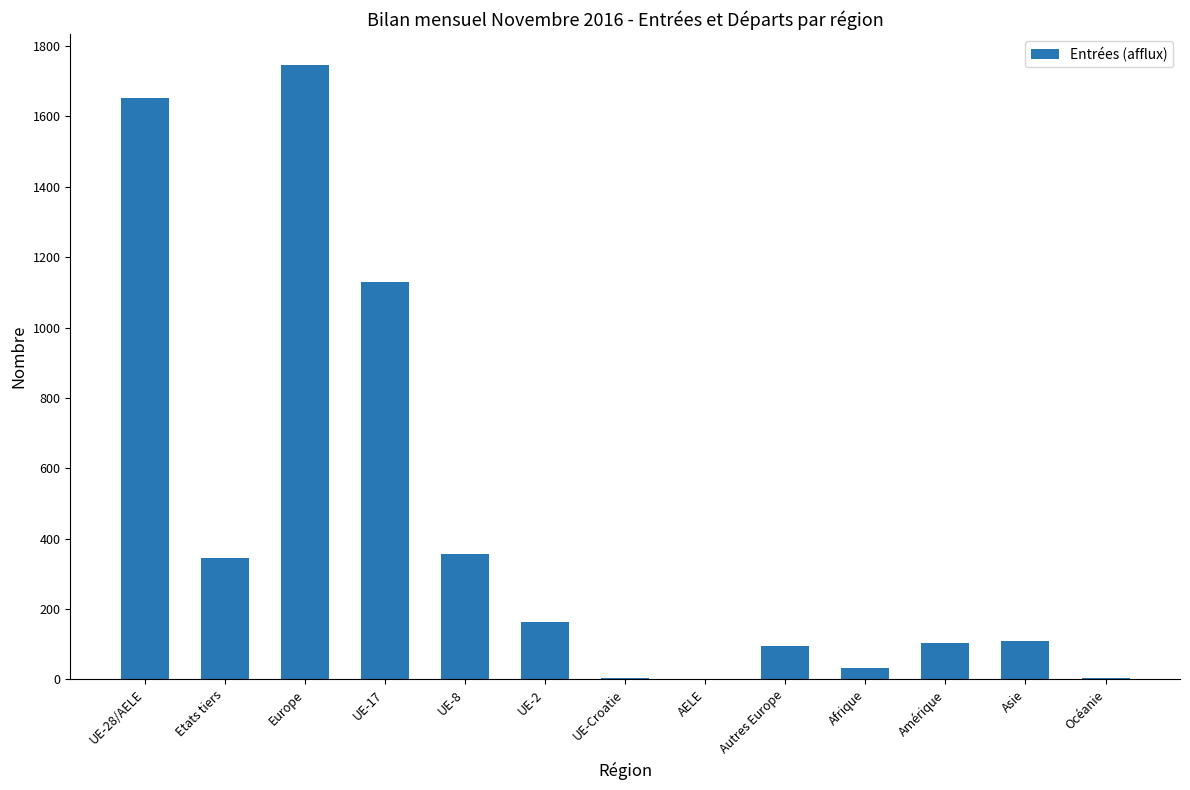

What is the sum of the values at UE-Croatie and Europe?

1750